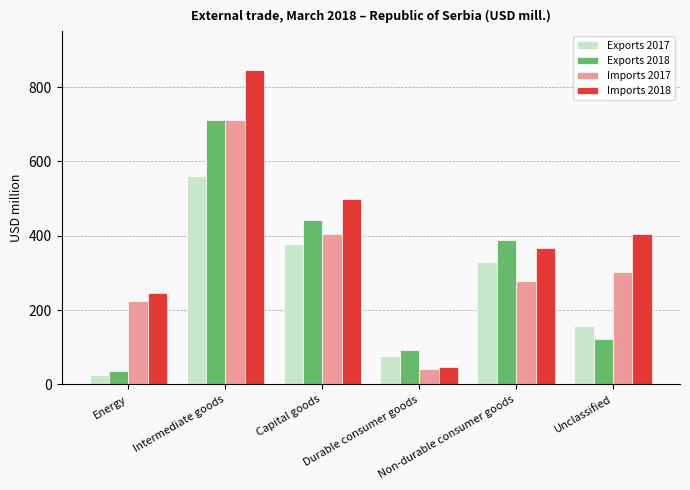

True or false: Exports 2017 has a value of 542.4 at Capital goods.

False